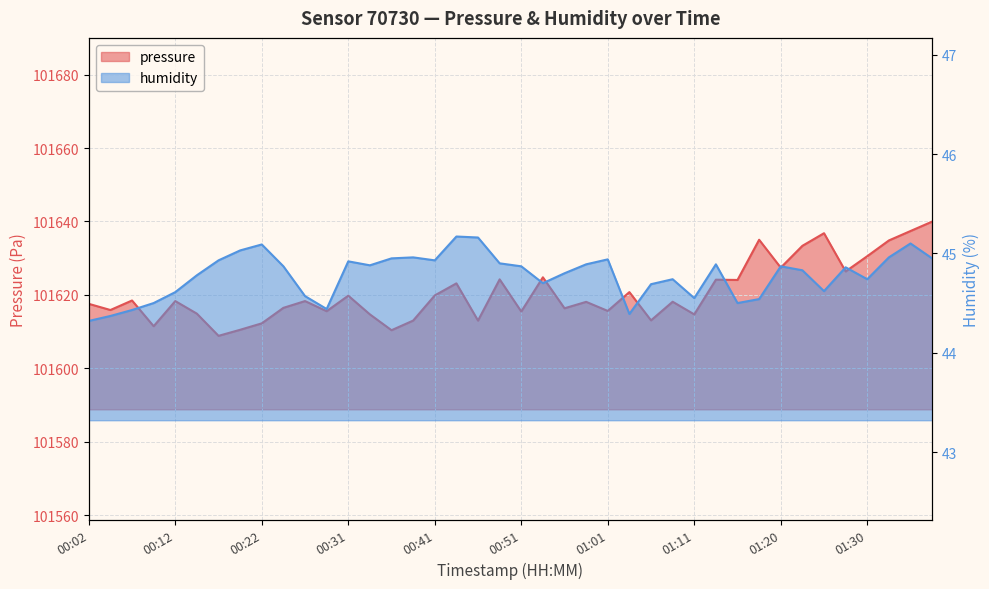

How many values in the pressure series are below 101618?

18